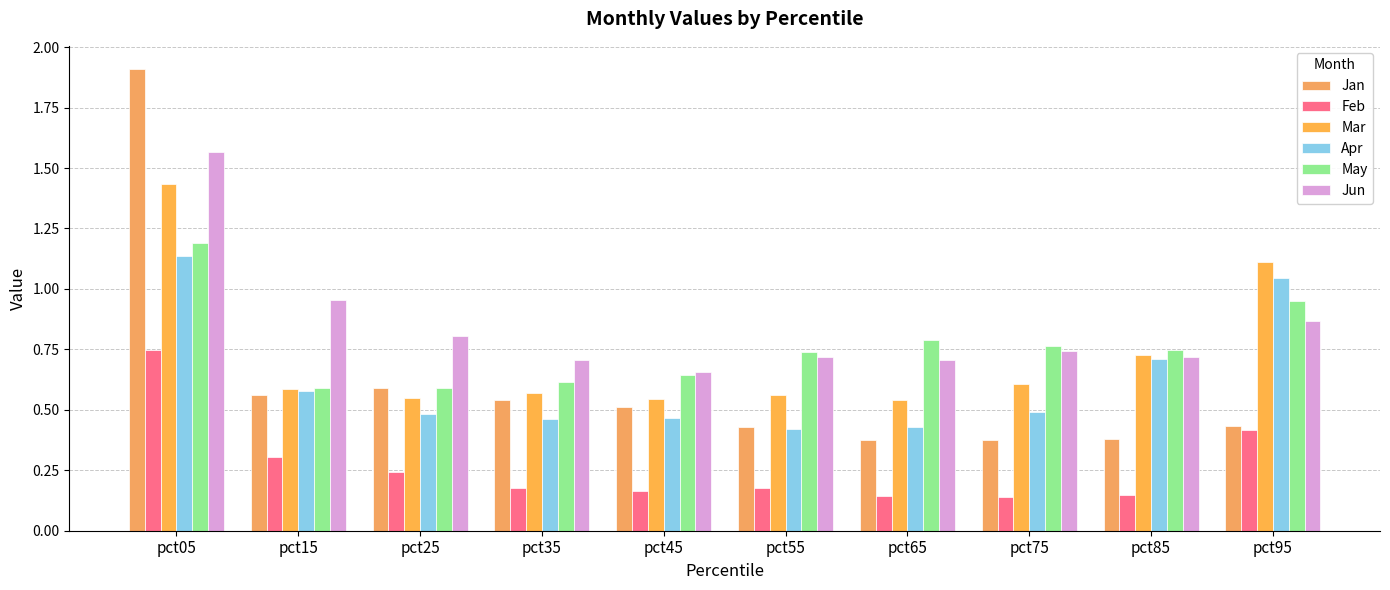

What is the value of the Mar bar at the 3rd from the left?

0.5